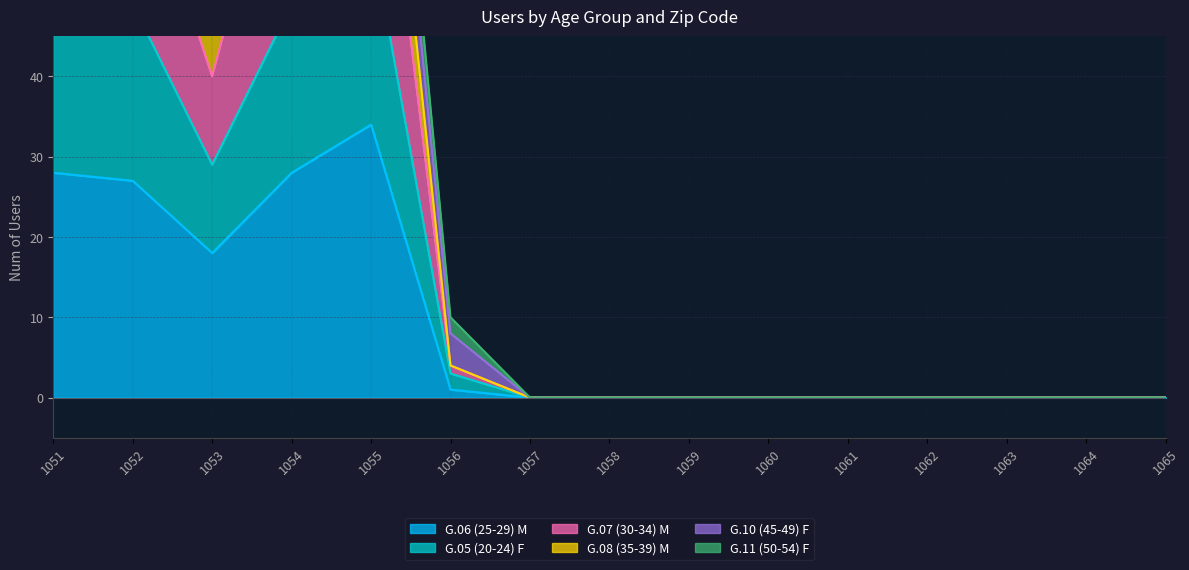

What is the sum of the G.06 (25-29) M values at 1060 and 1056?

1